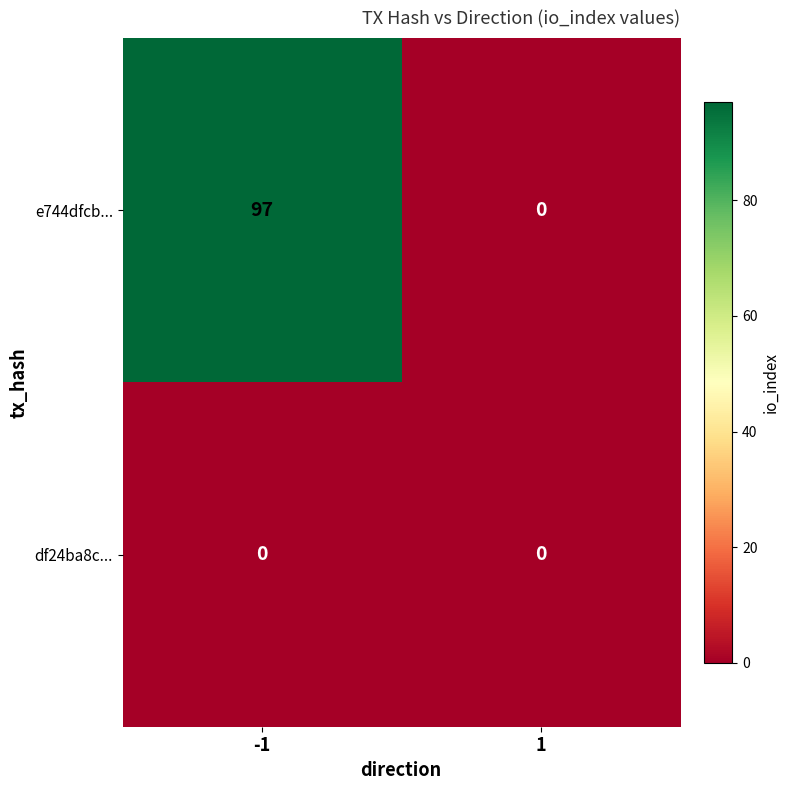

What is the total value across all series at -1?

97